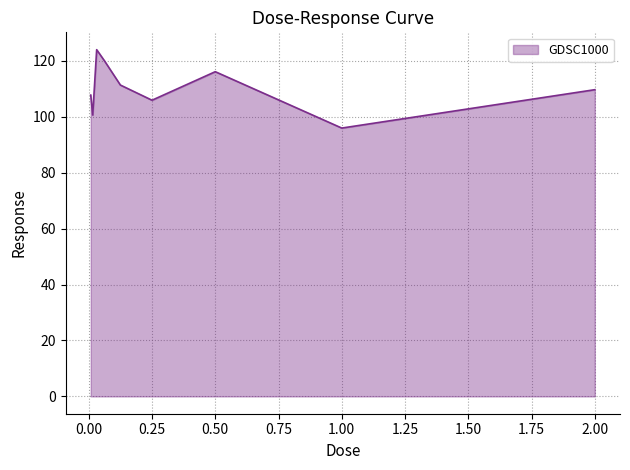

Approximately how many times larger is the value at 0.25 compared to 1.00?

1.1